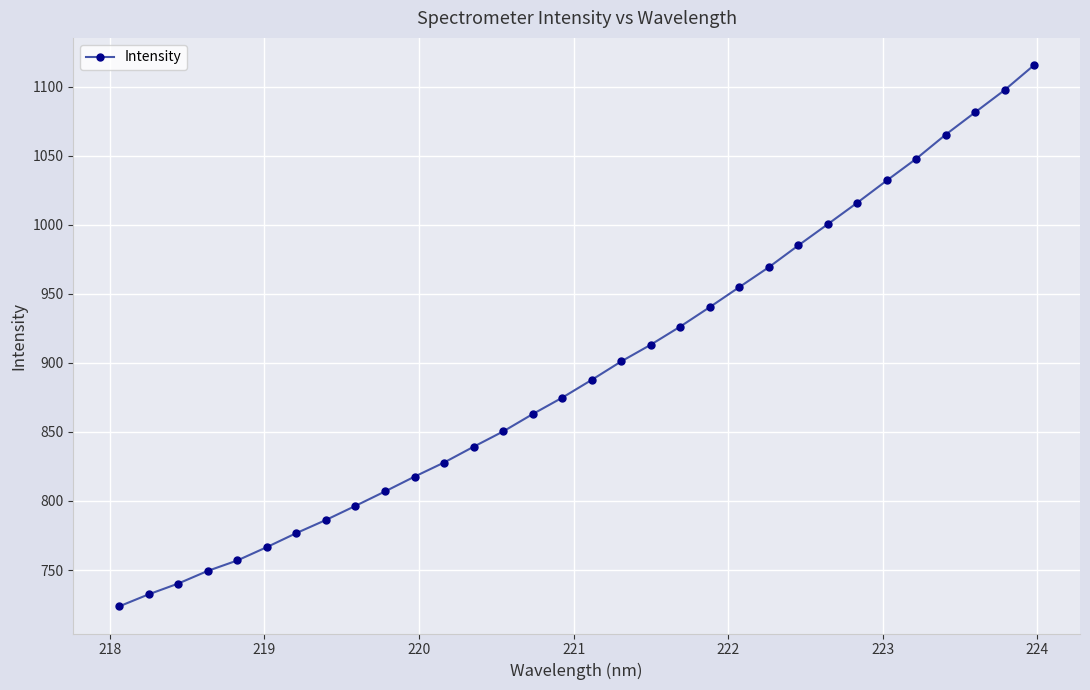

What is the average value?

895.1